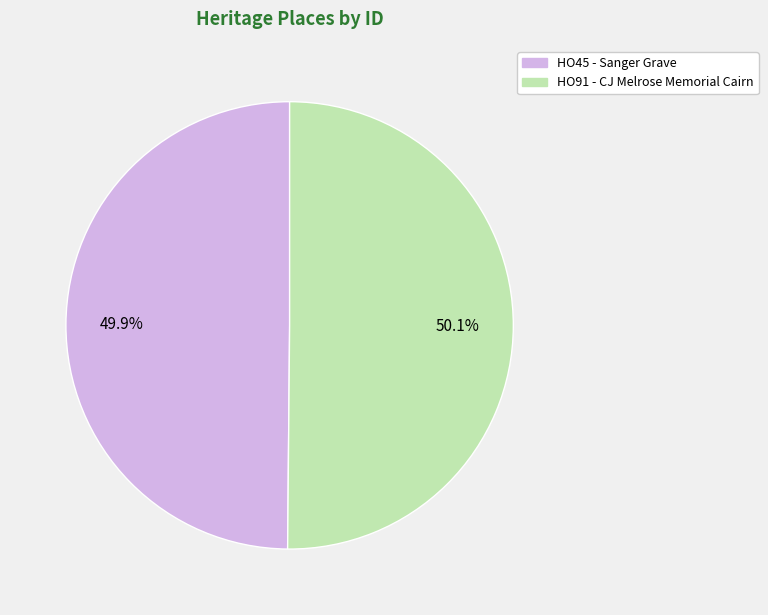

To the nearest percent, what is the combined percentage of HO45 - Sanger Grave and HO91 - CJ Melrose Memorial Cairn?

100%